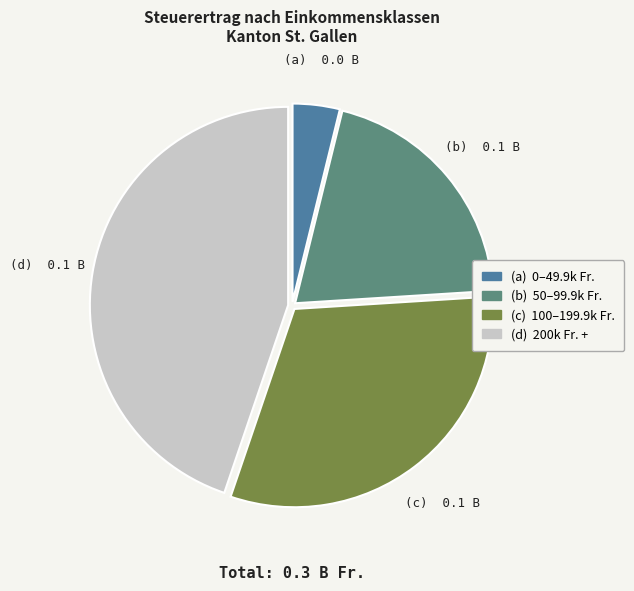

Does any single category account for the majority?

No